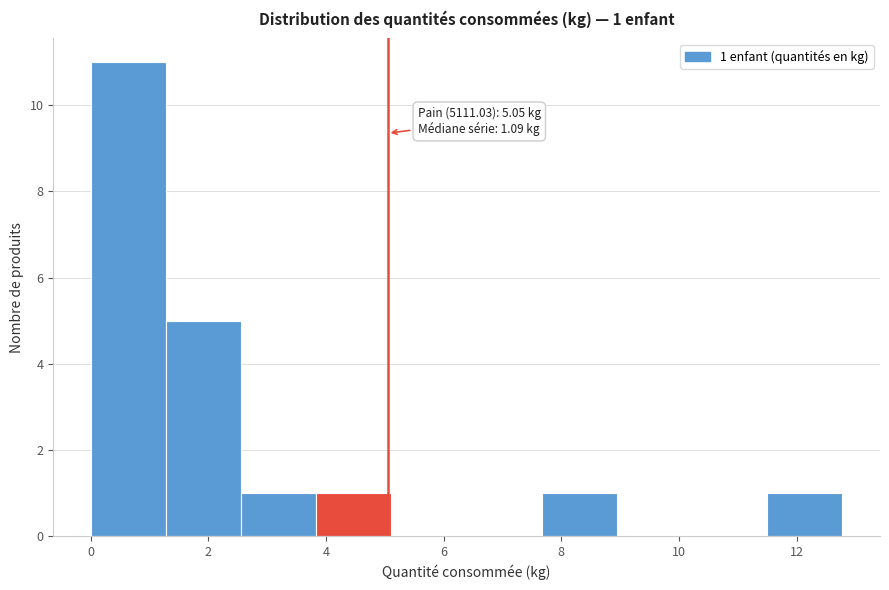

Over which range of the x-axis is the bar tallest?

0.0 to 1.2